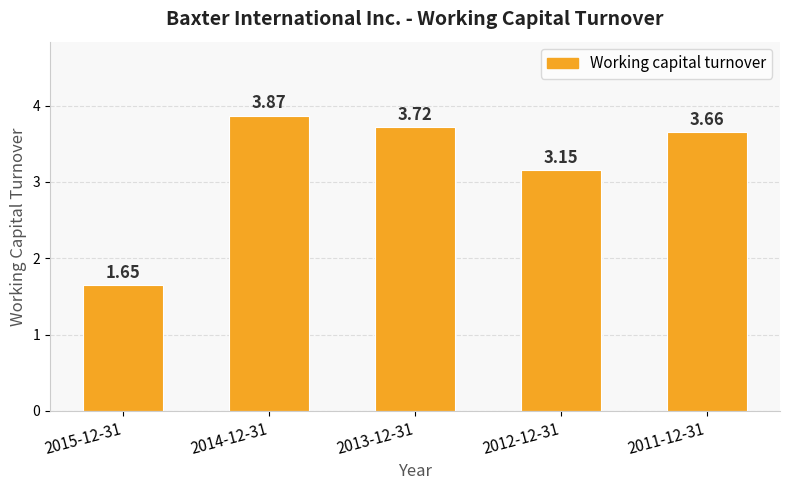

Rank the categories by value from lowest to highest.

2015-12-31, 2012-12-31, 2011-12-31, 2013-12-31, 2014-12-31